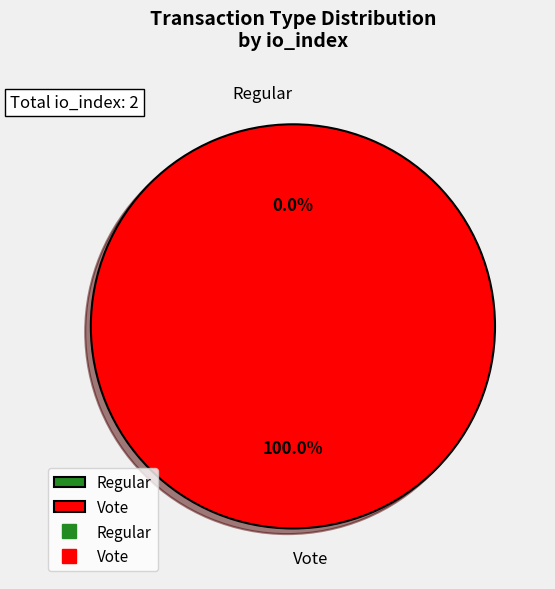

Is there a majority slice in this chart?

Yes